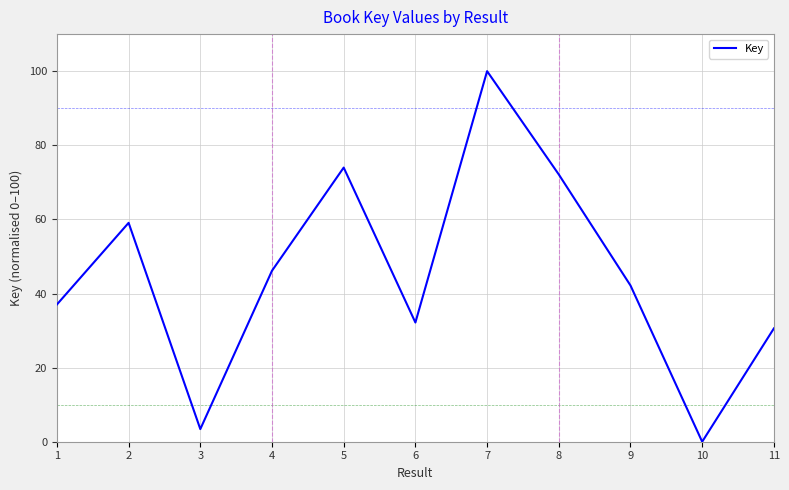

Reading left to right, what are all the values shown in this chart?

1=37.0	2=59.1	3=3.4	4=46.2	5=74.0	6=32.2	7=100.0	8=72.1	9=42.2	10=0.0	11=30.6